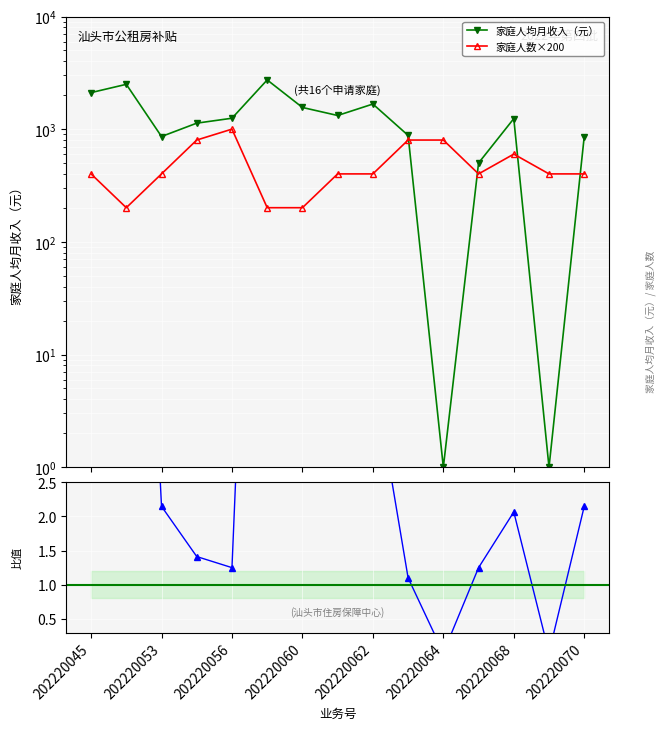

True or false: 收入/人数比值 has more than 1 interior local peaks.

True